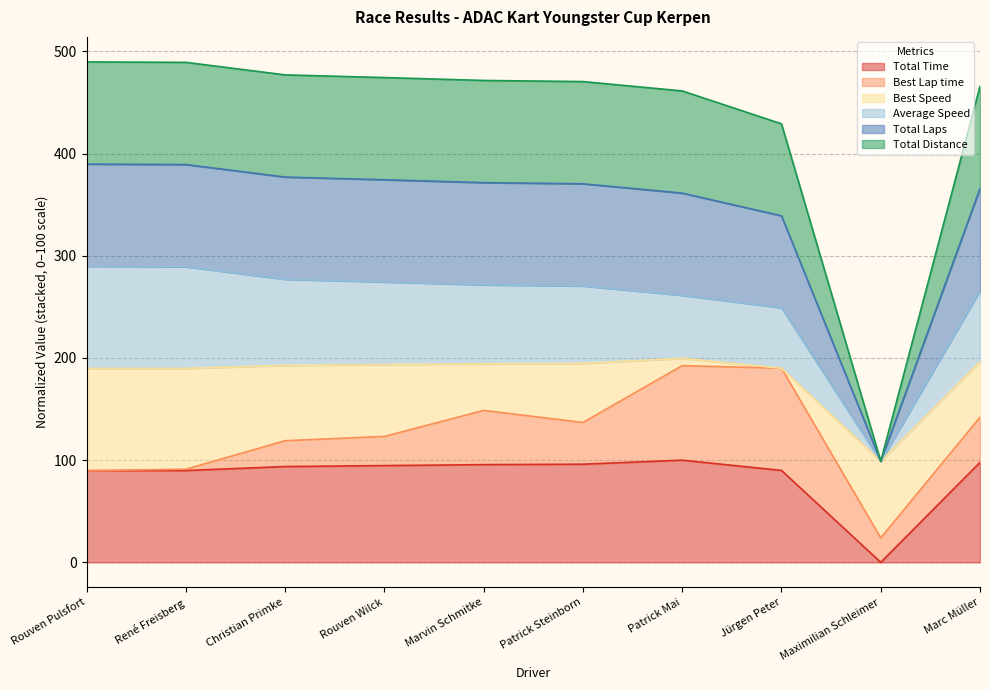

Where is Total Time nearest to the value 49?

Rouven Pulsfort